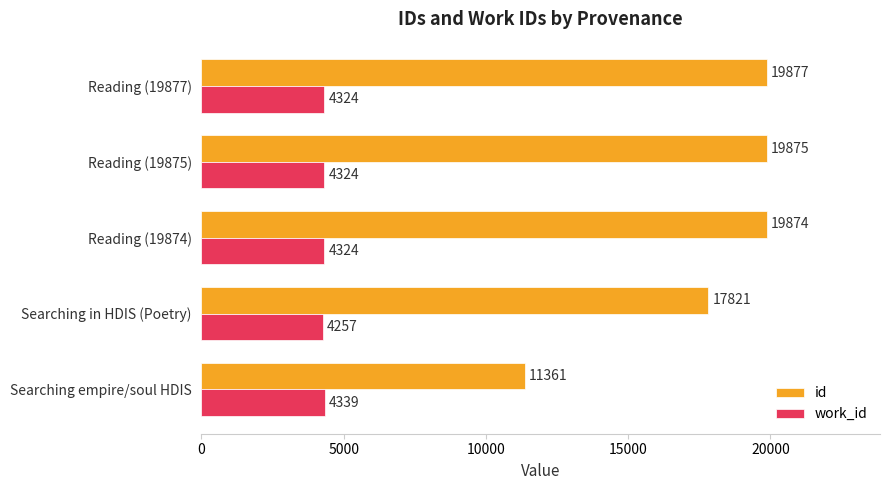

Which series has the widest spread of values?

id